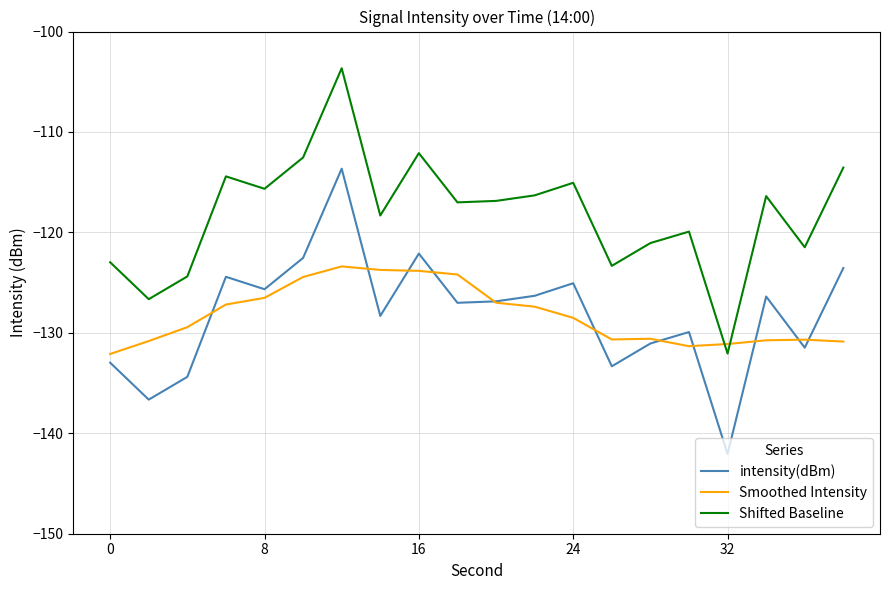

What is the average value of the Shifted Baseline series?

-118.2